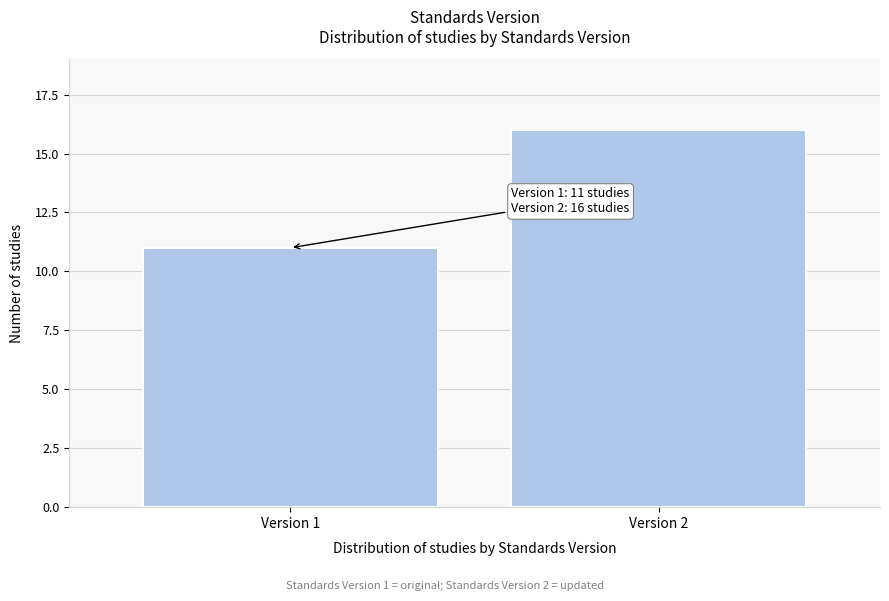

Reading left to right, transcribe all the data shown in this chart.

11	16